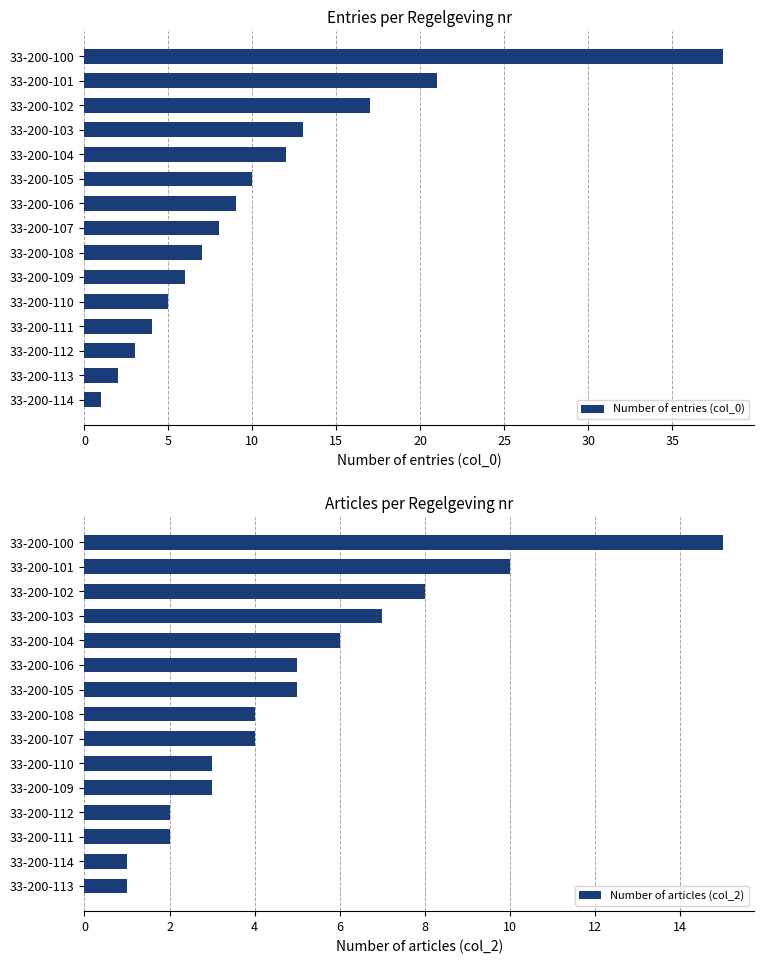

Which series has the largest range (max minus min)?

Number of entries (col_0)